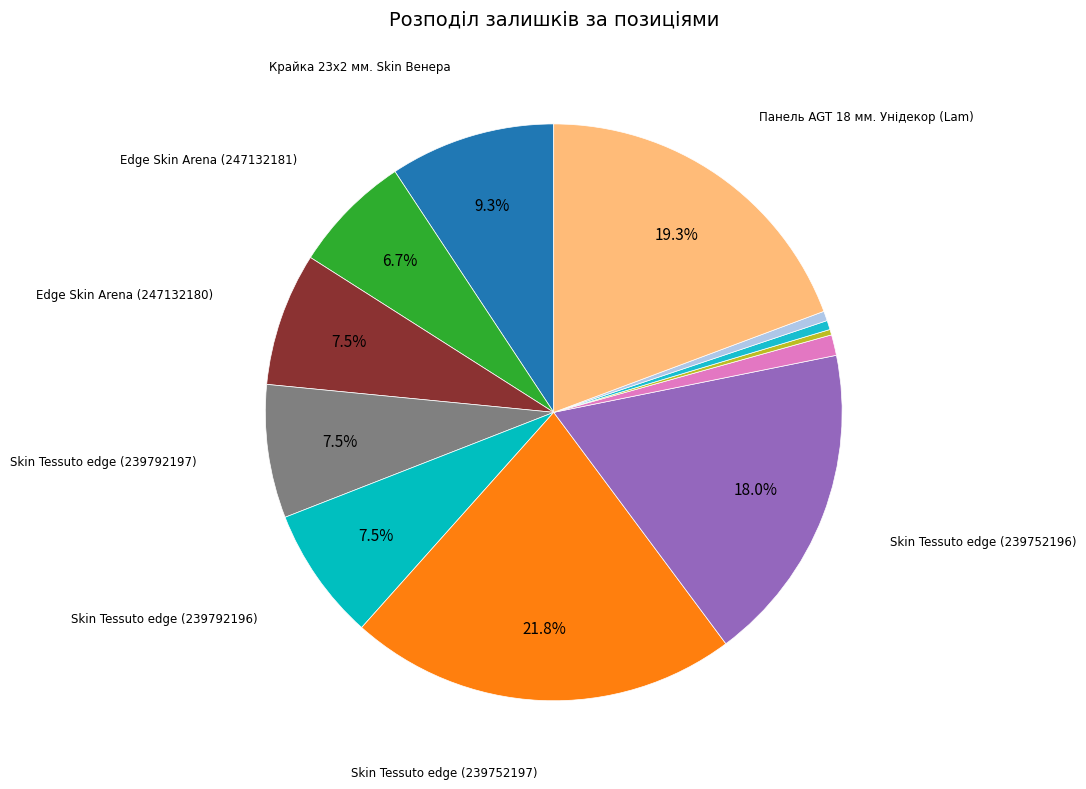

How many segments does this pie chart have?

12